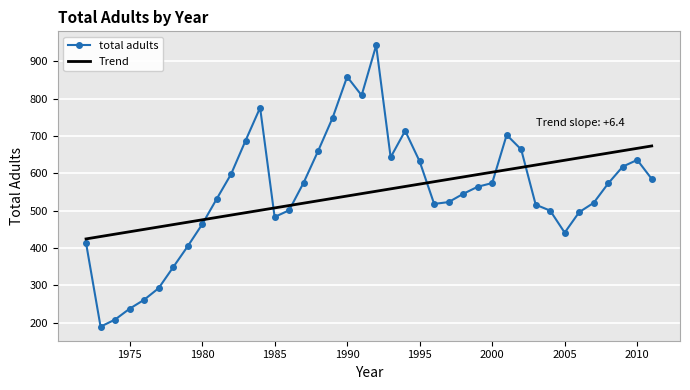

Which series ends up on top after the final intersection of Trend and total adults?

Trend